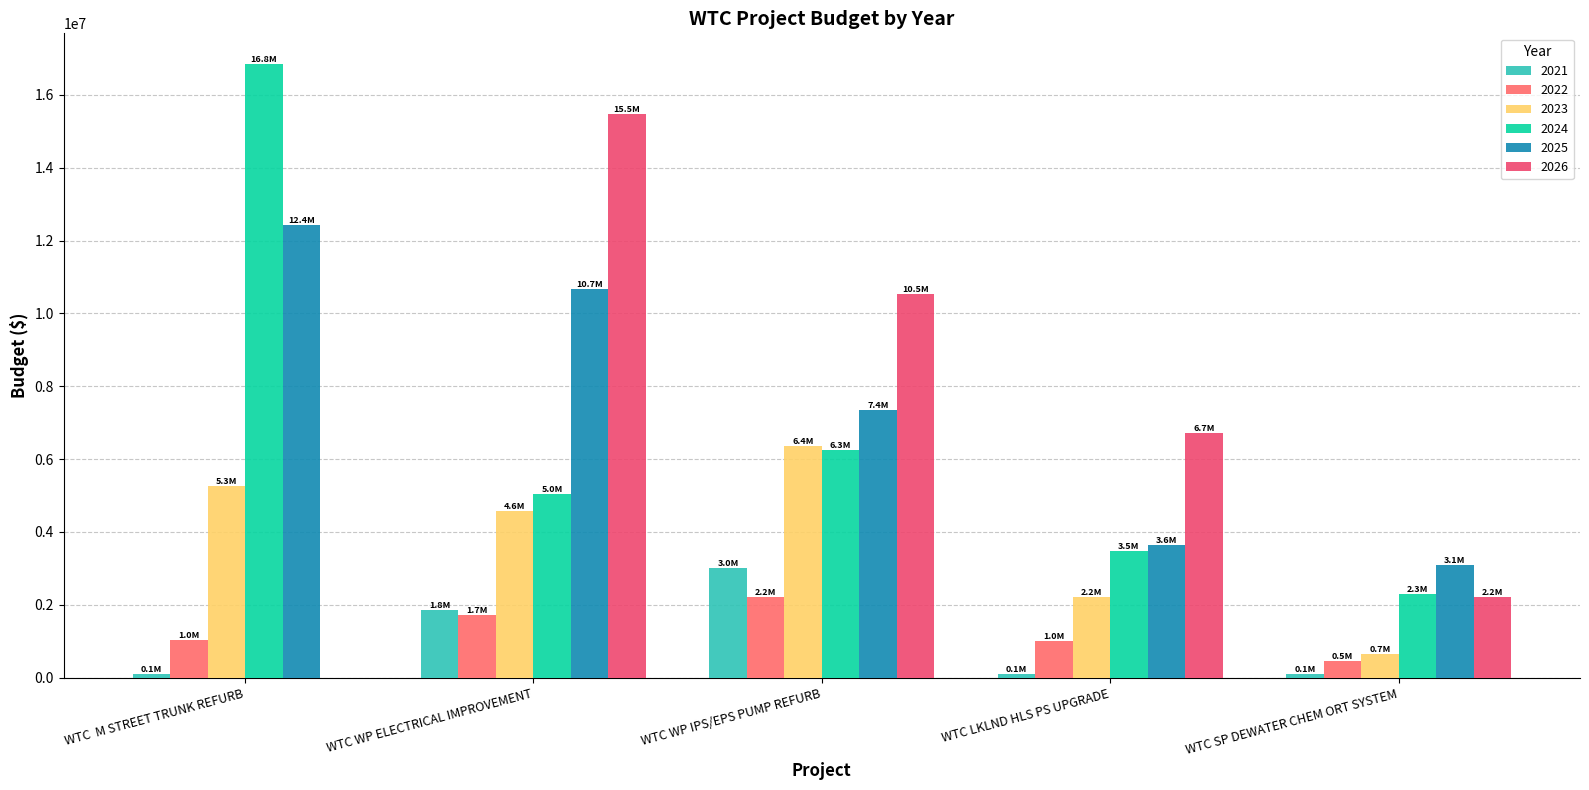

Where does the 2024 series first go above 5030441?

WTC  M STREET TRUNK REFURB